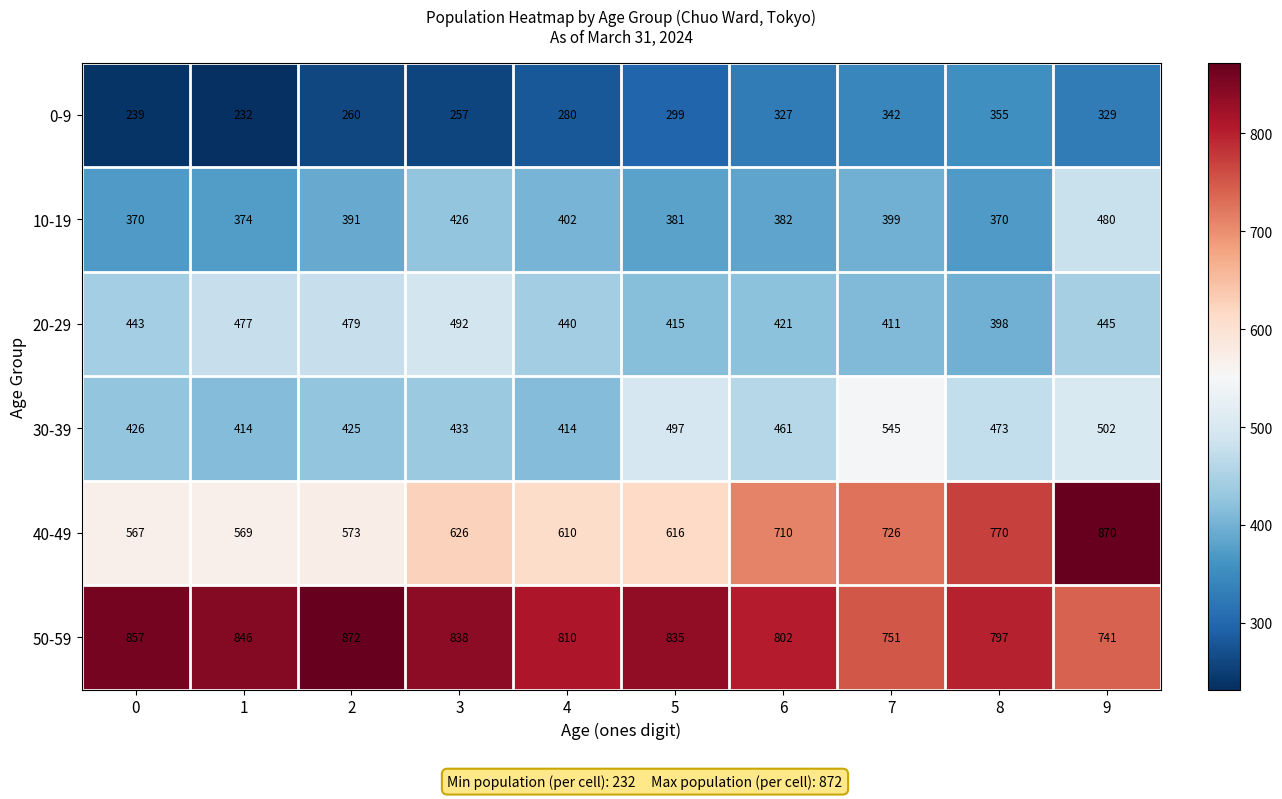

What is the spread (max minus min) of values at 8?

442